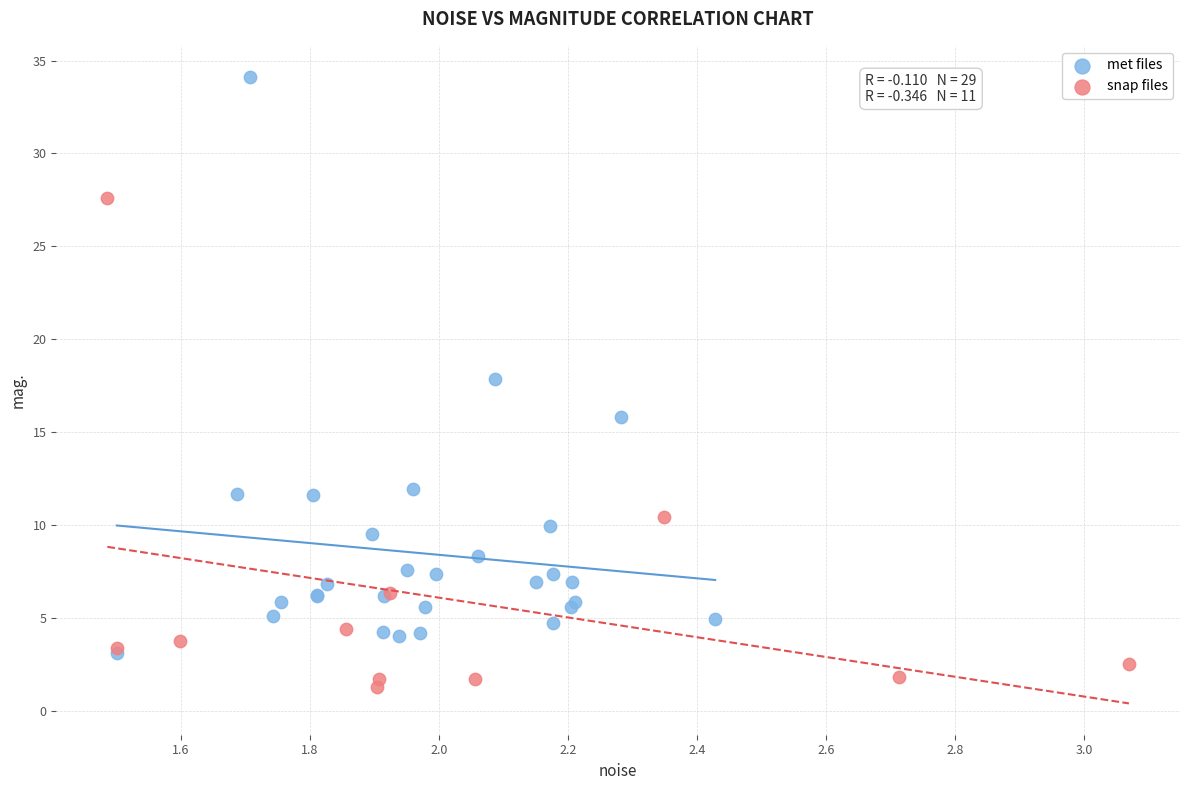

Which series has the widest spread of Y values?

met files